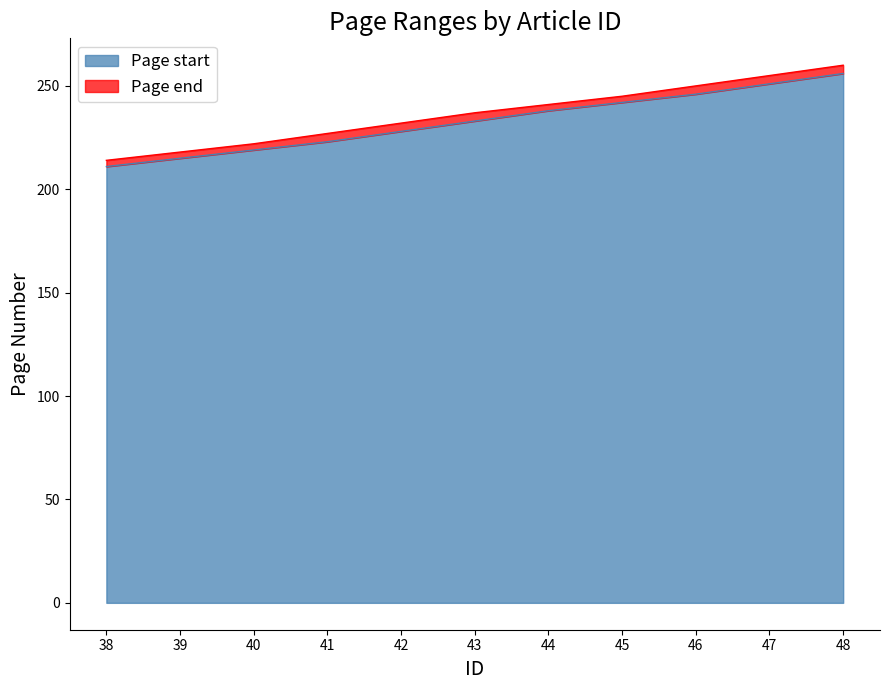

True or false: Page start has a value of 102 at 44.

False